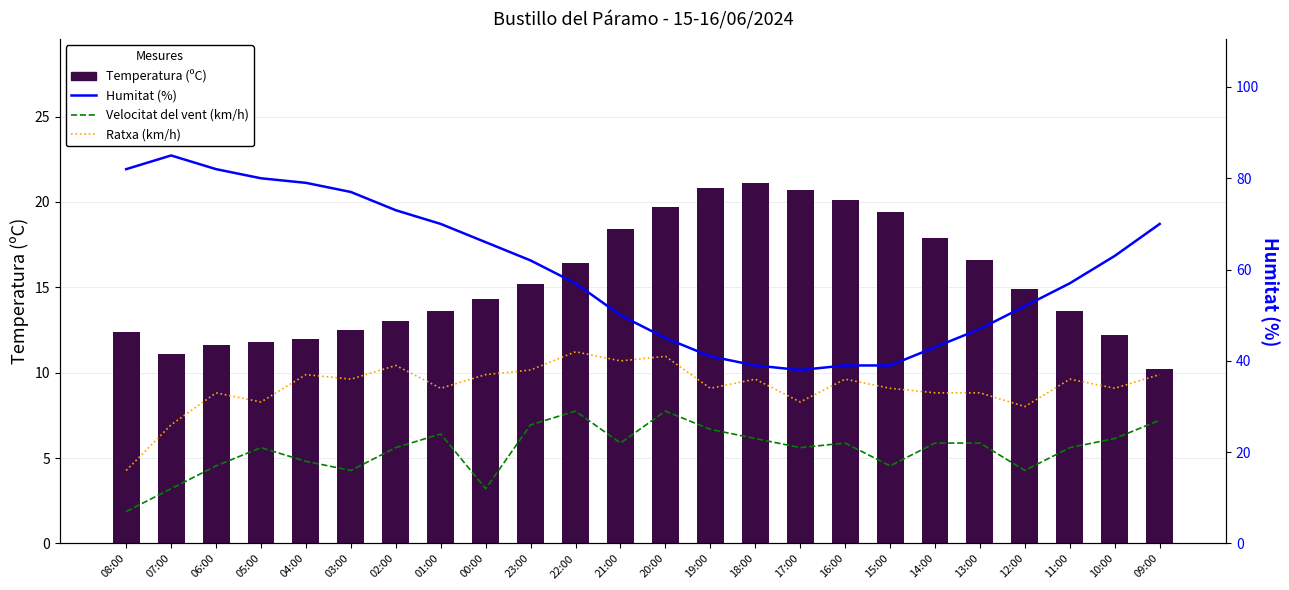

What is the label of the 17th bar from the left?

16:00